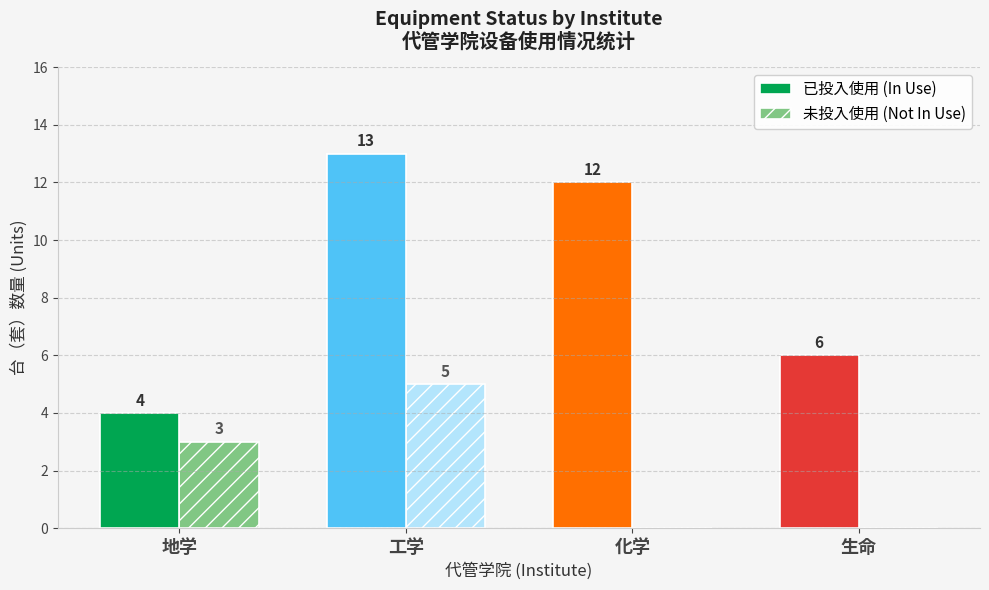

What is the total value across all series at 生命?

6